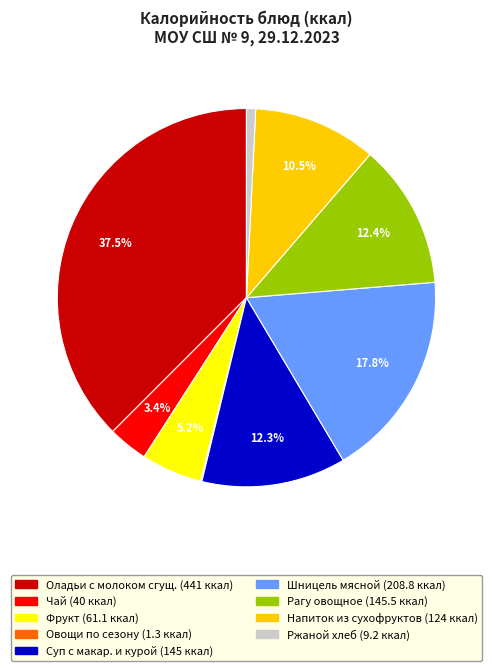

Is there any slice that represents more than half of the pie?

No